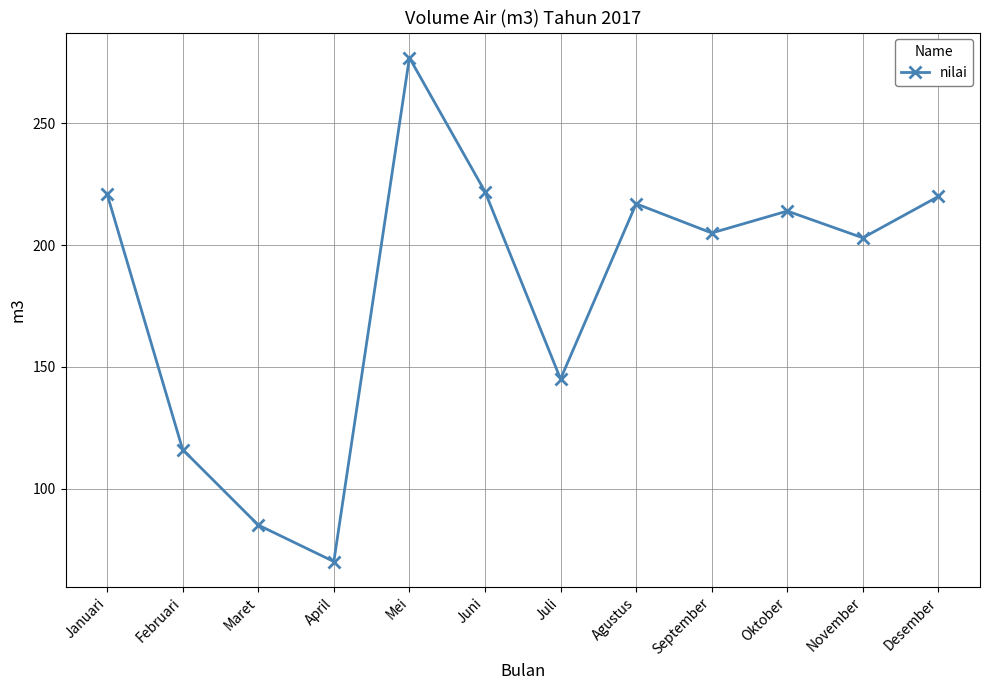

At which category does the data reach its first local valley?

April